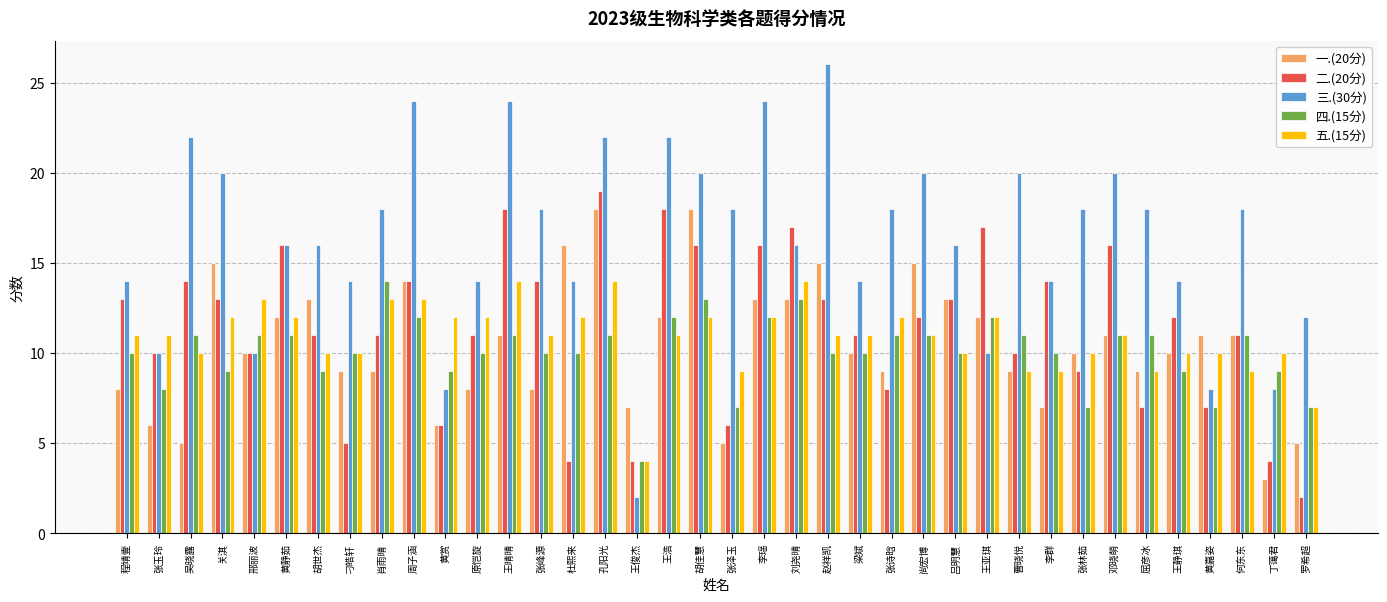

What is the label of the 15th bar from the right?

梁斌